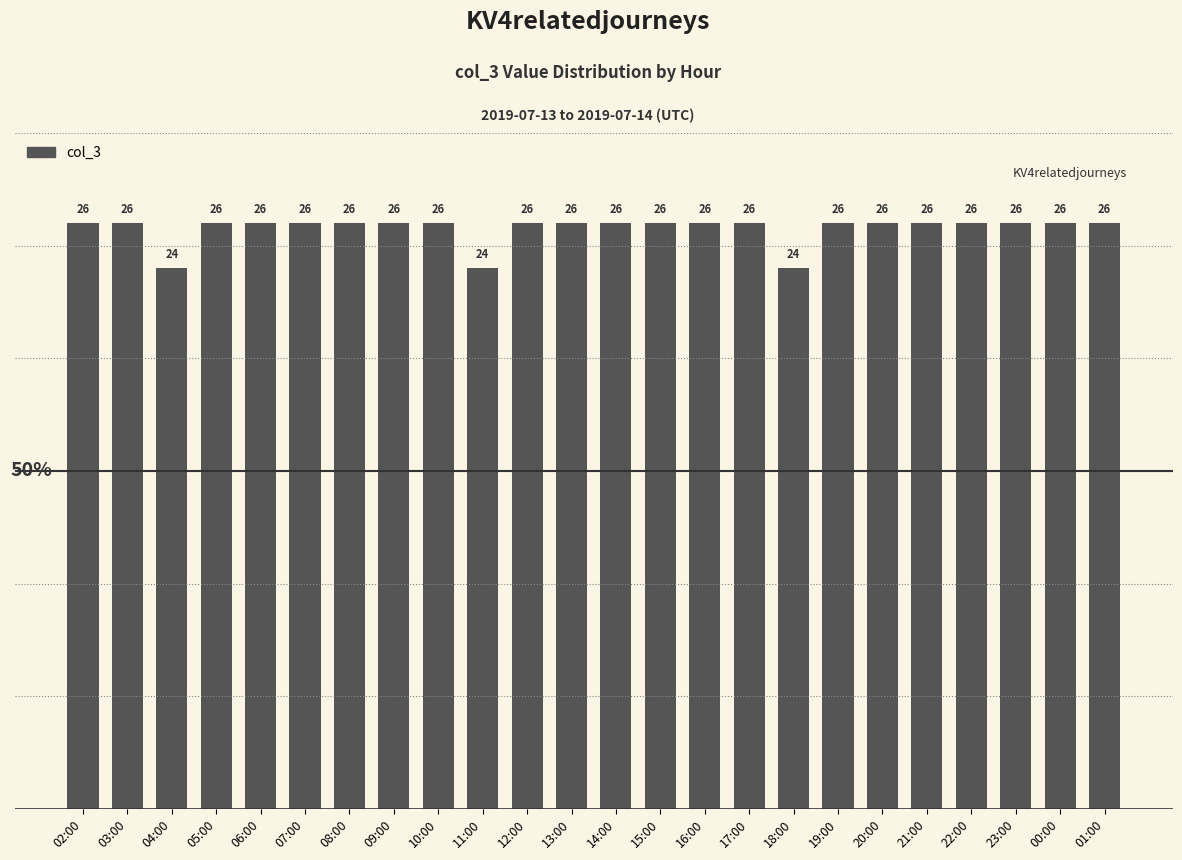

What is the change in value from 18:00 to 23:00?

+2